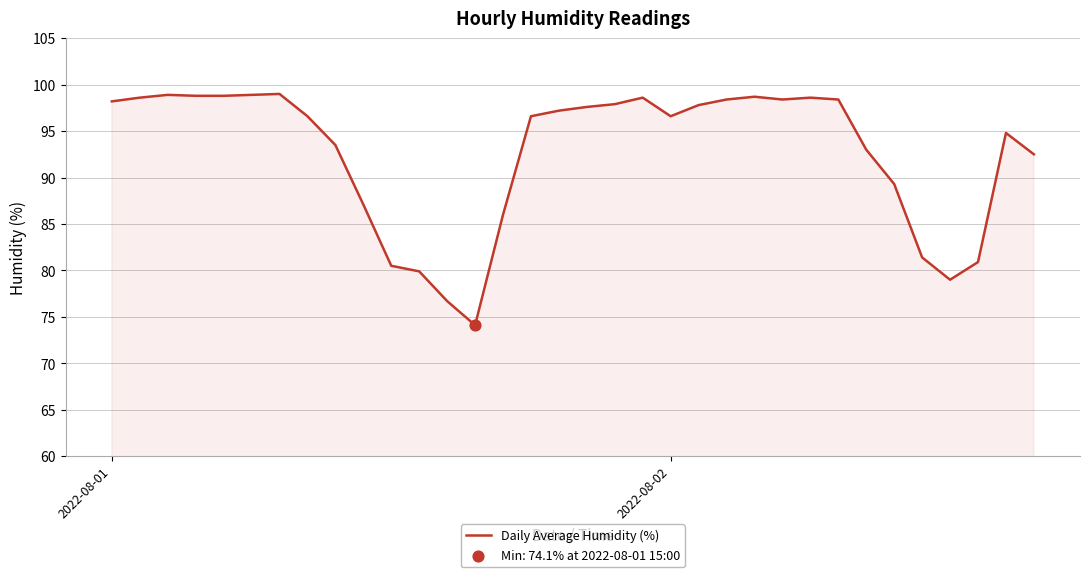

What is the greatest value displayed?

99.0